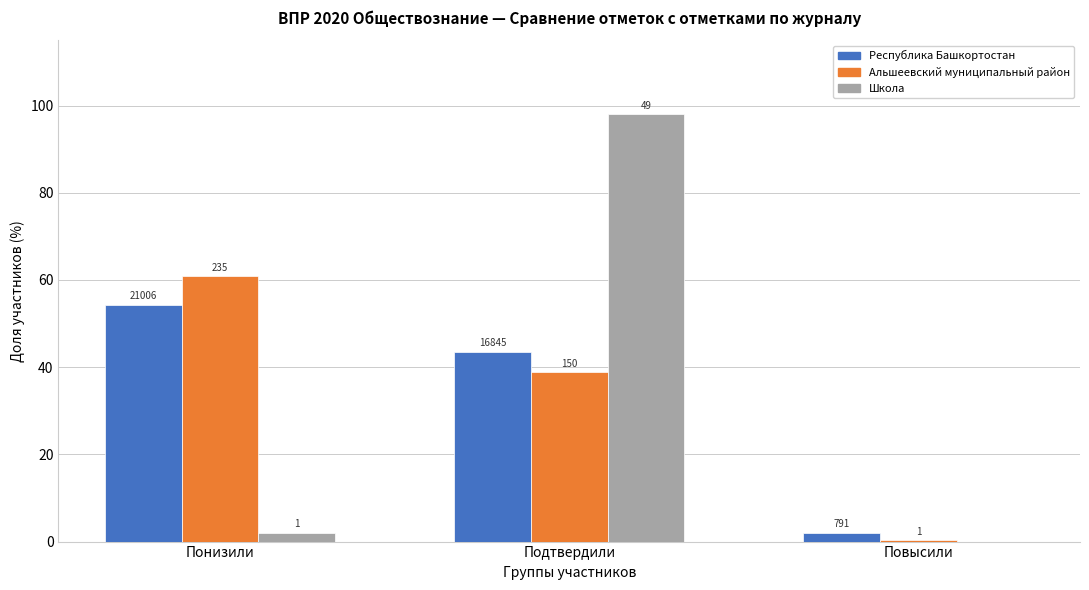

What are all the series names shown in the legend?

Республика Башкортостан, Альшеевский муниципальный район, Школа